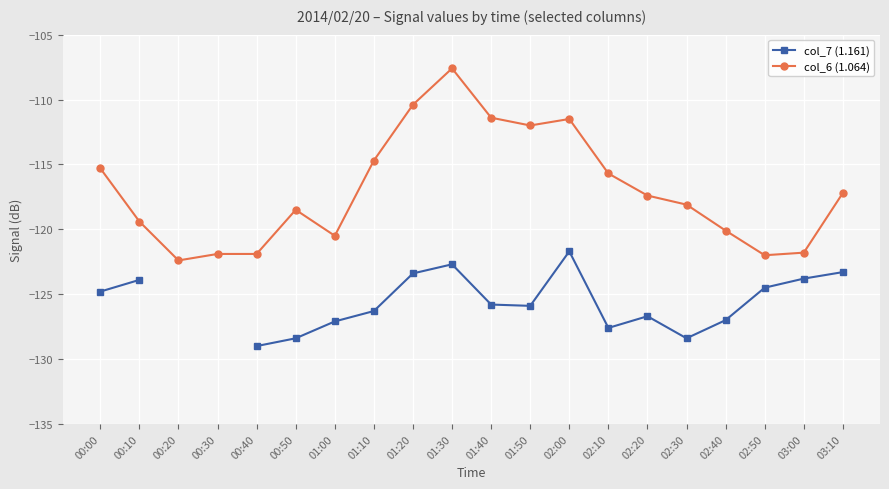

What is the highest value of the col_6 (1.064) series?

-107.6